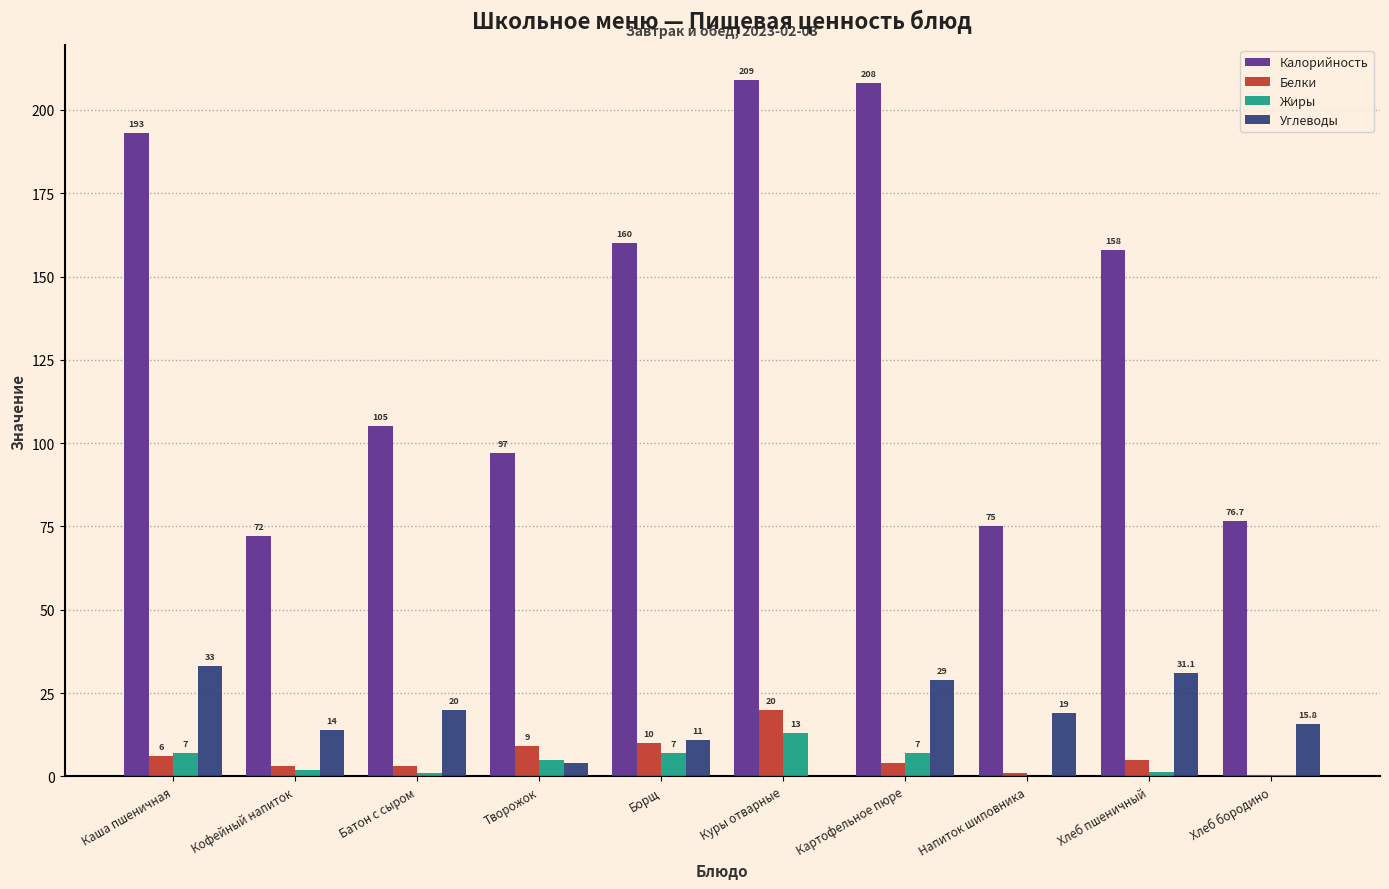

True or false: Жиры has a value of 2.0 at Кофейный напиток.

True